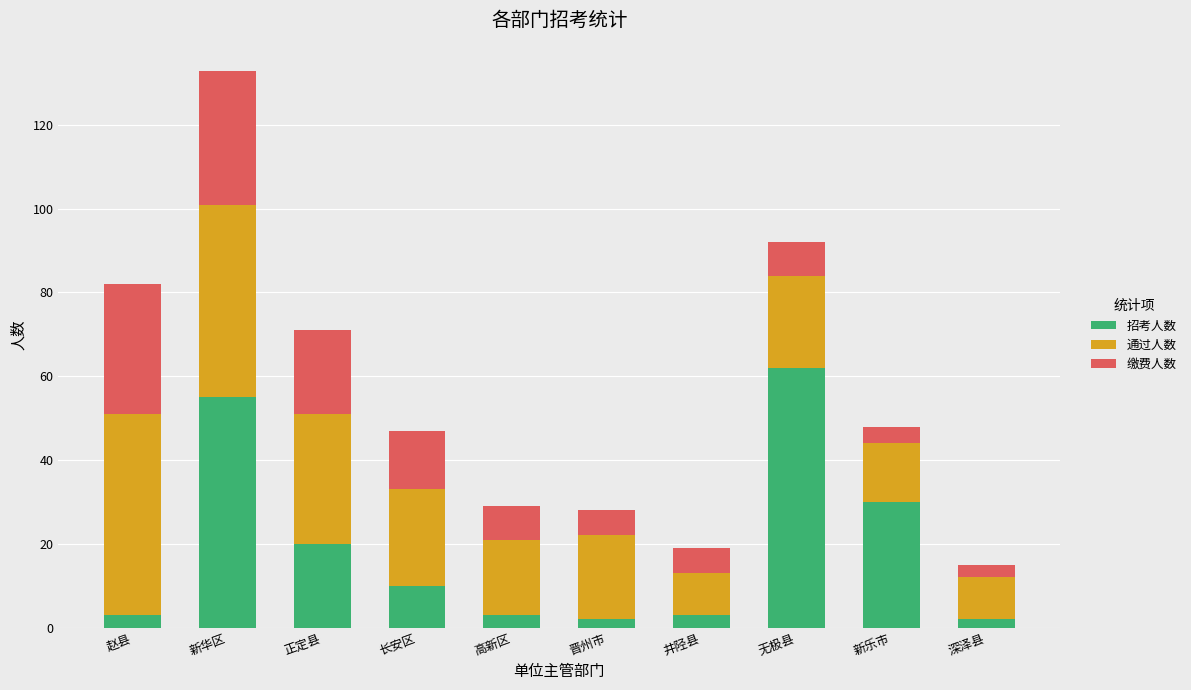

At which category is the sum across all series the highest?

新华区